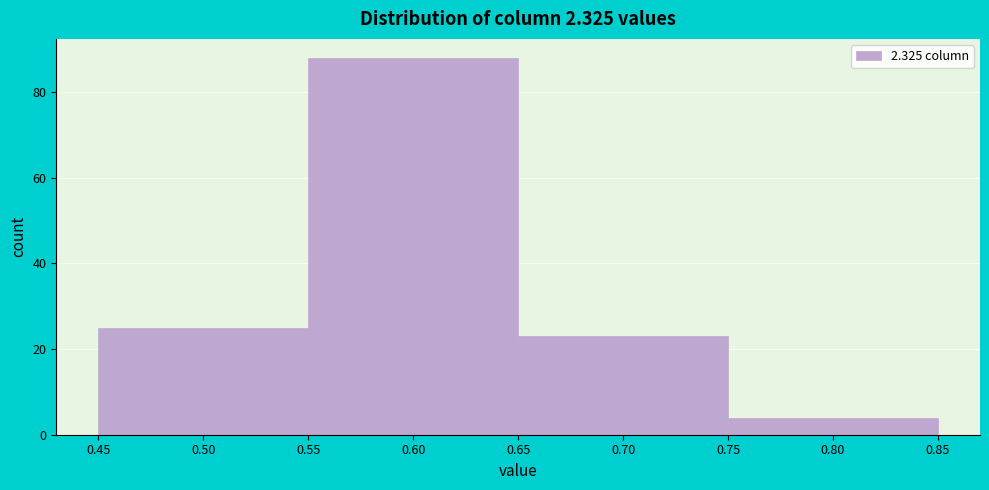

Reading left to right, transcribe this chart: for each bar, give the range it covers on the x-axis and its height. The values are not printed on the chart, so give them approximately, as read against the axis.

0.45 to 0.55: 26
0.55 to 0.65: 88
0.65 to 0.75: 24
0.75 to 0.85: 4